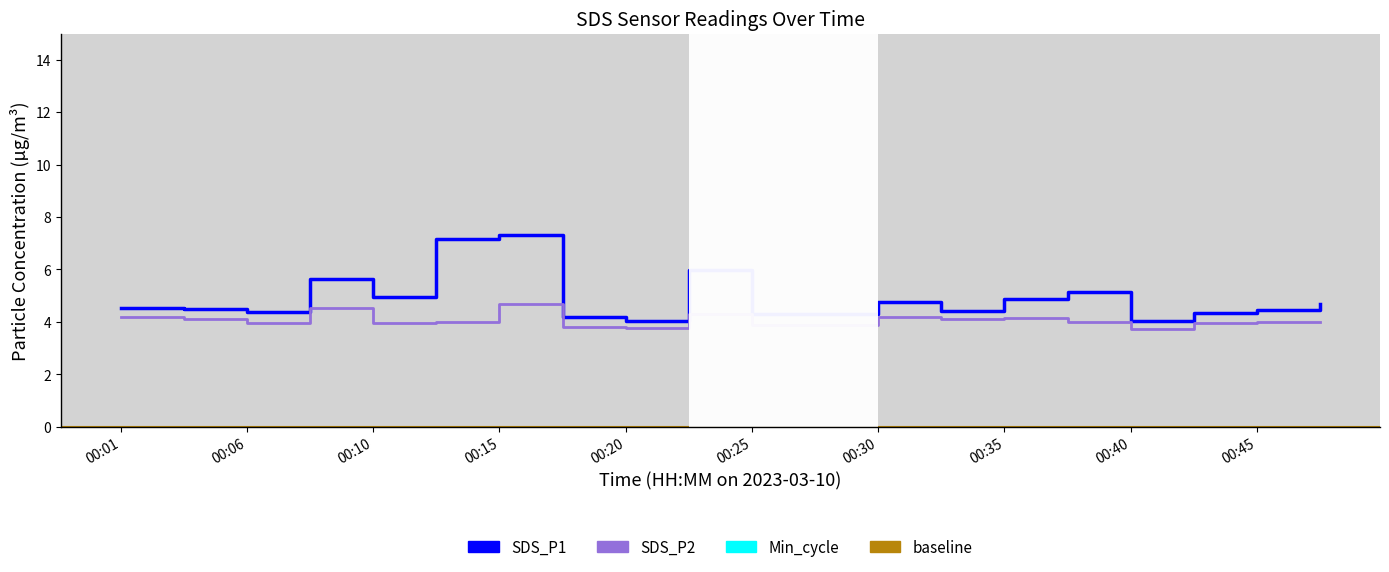

What is the value of the SDS_P2 point at the 3rd from the left?

4.0